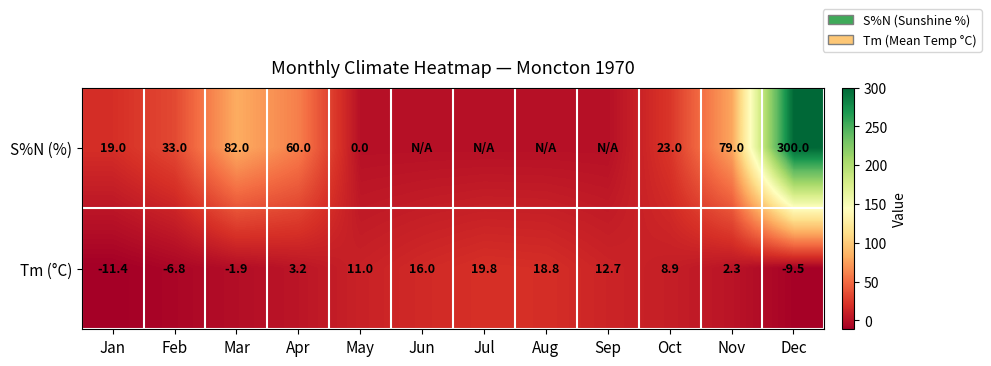

What is the average value of the Tm (°C) series?

5.3